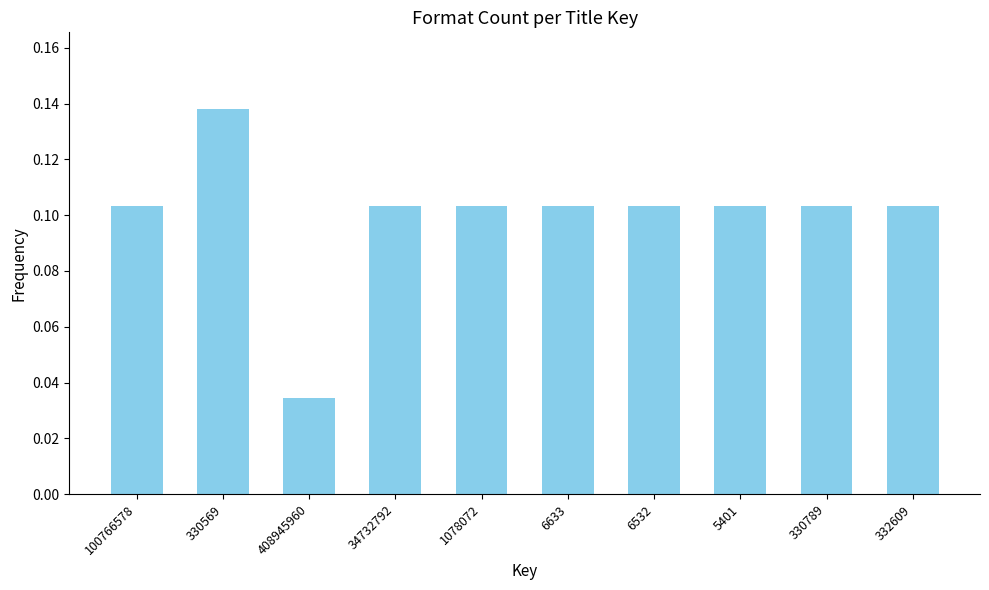

What is the label of the 7th bar from the right?

34732792